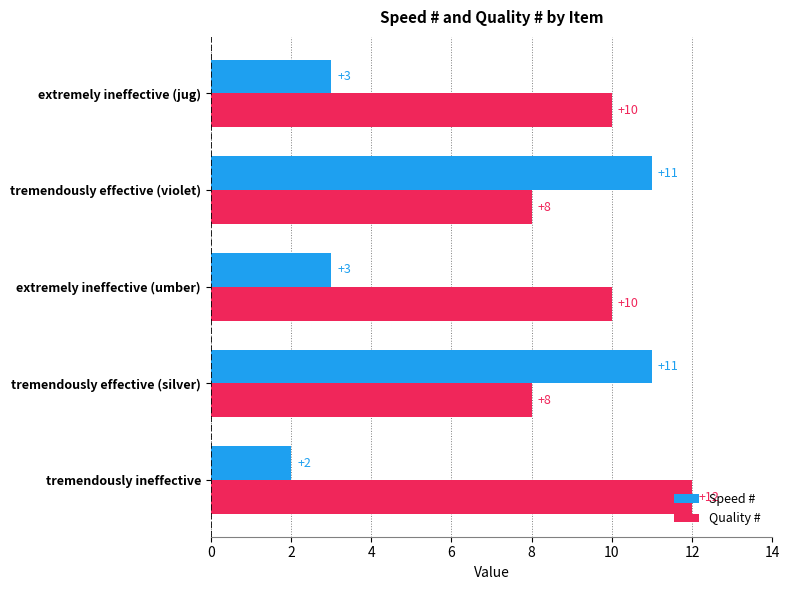

What is the difference between the second highest and minimum values in the Speed # series?

9